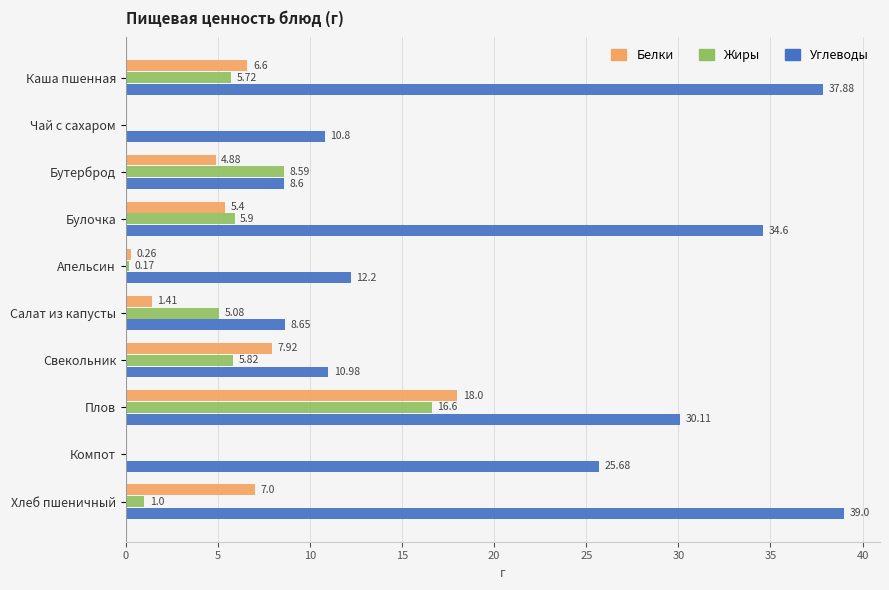

At which label does Белки reach its peak?

Плов